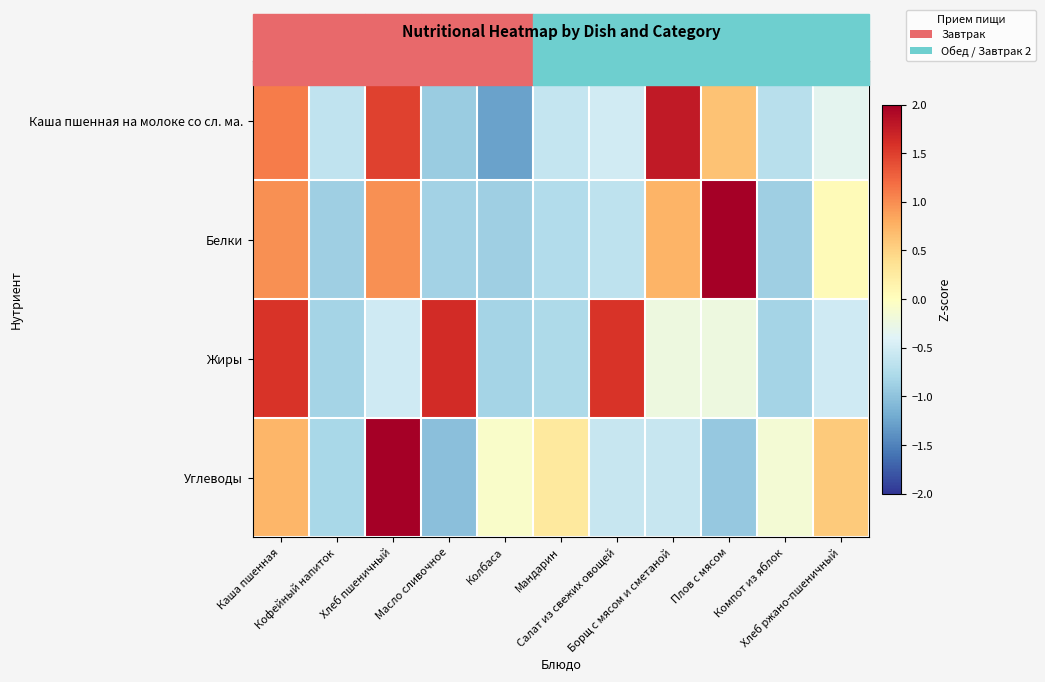

What is the difference between the highest and lowest values at Масло сливочное?

2.7